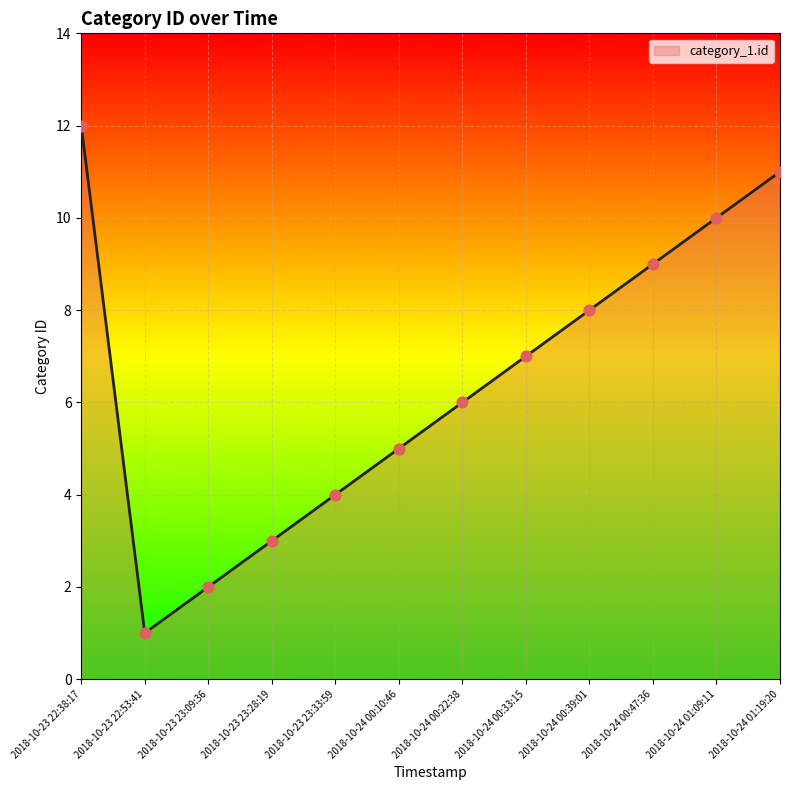

What is the change in value from 2018-10-24 00:10:46 to 2018-10-24 00:47:36?

+4